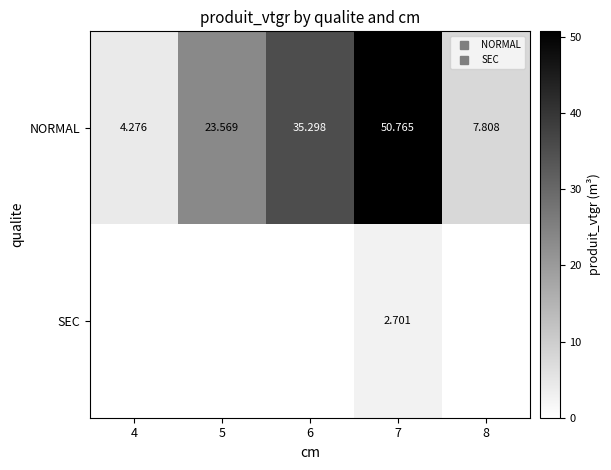

Rank the categories by NORMAL value from highest to lowest.

7, 6, 5, 8, 4